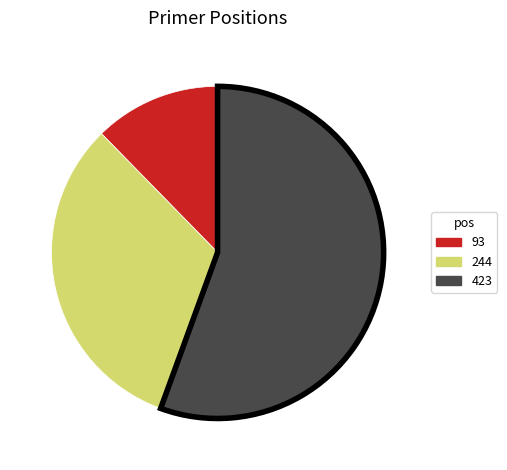

Which slice is the largest?

423